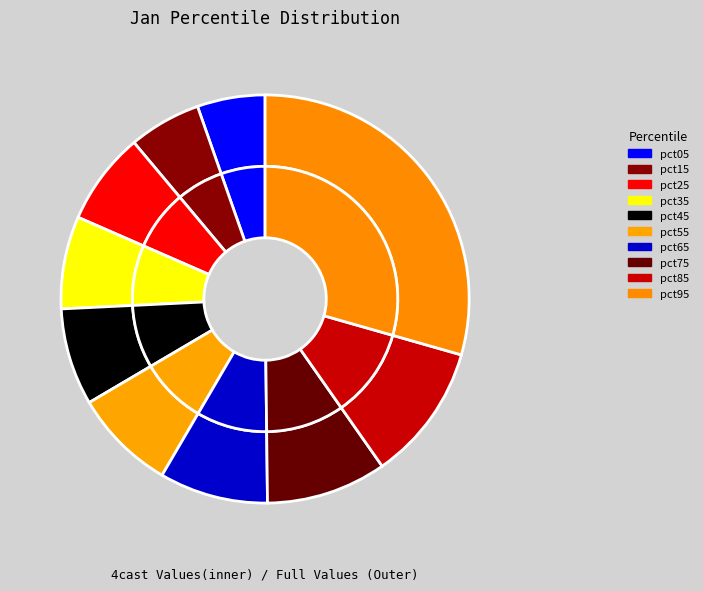

Count the number of slices in the pie.

10